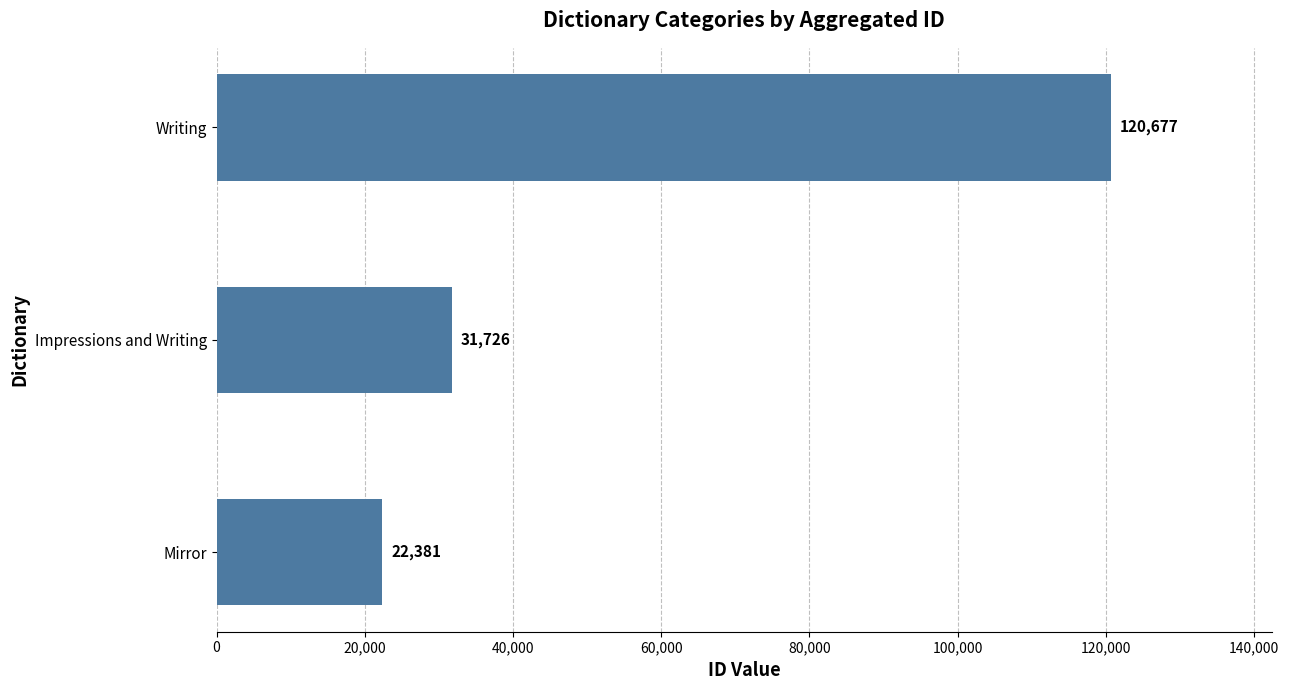

Is it true that the value at Impressions and Writing is 10543?

False